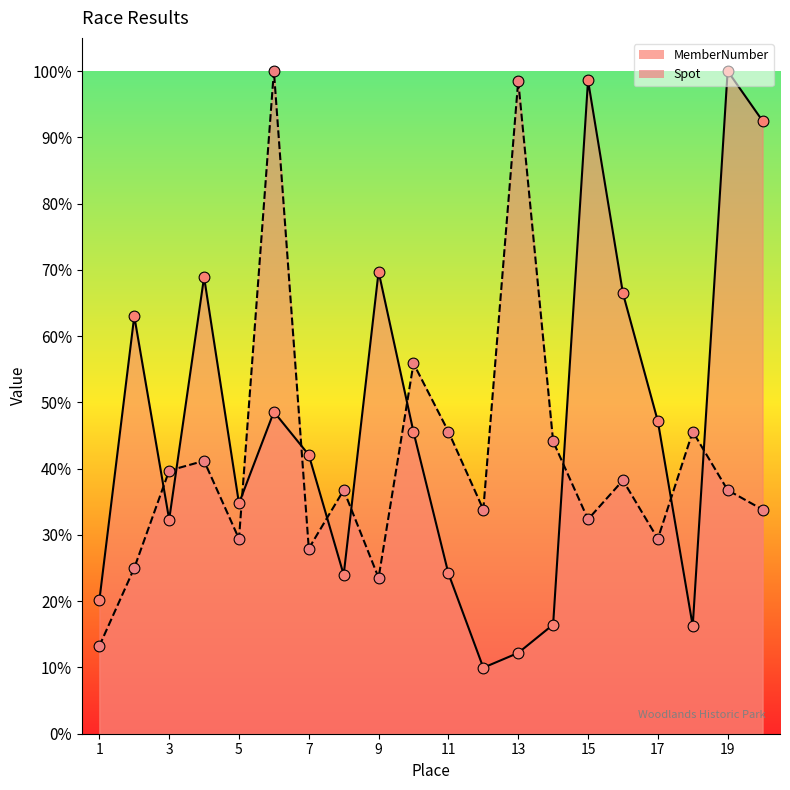

Which series has the largest total across all categories?

MemberNumber